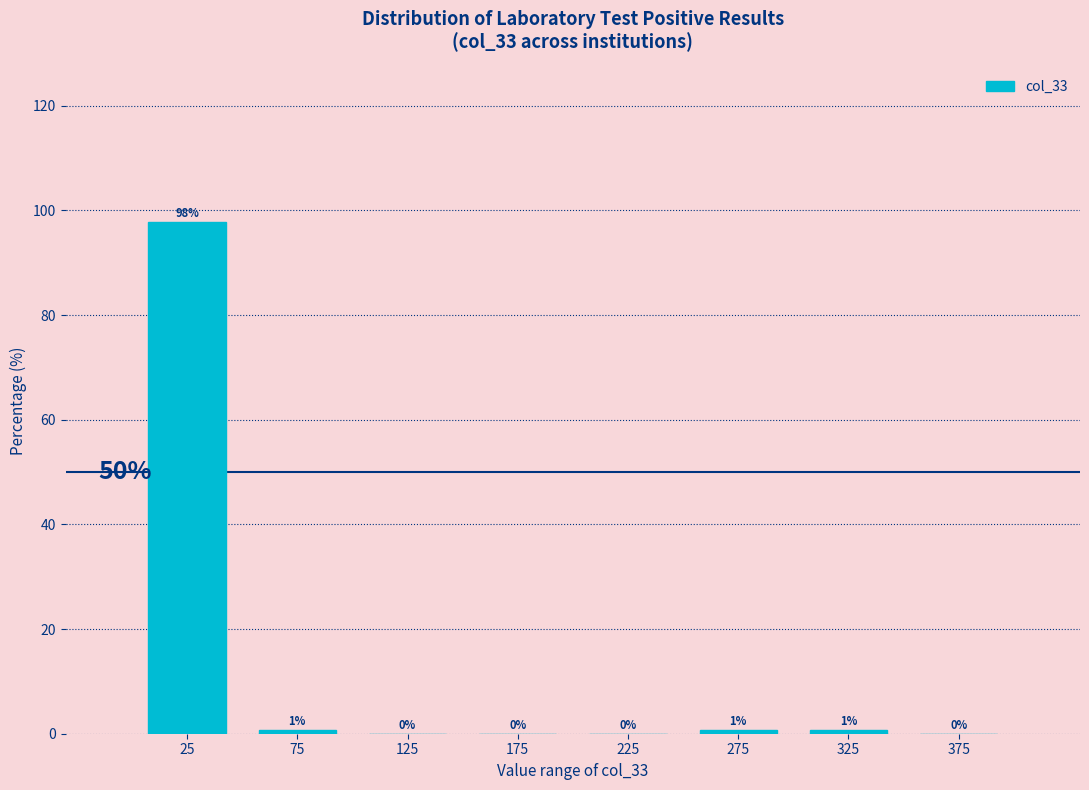

Which range on the x-axis has the tallest bar?

0 to 50